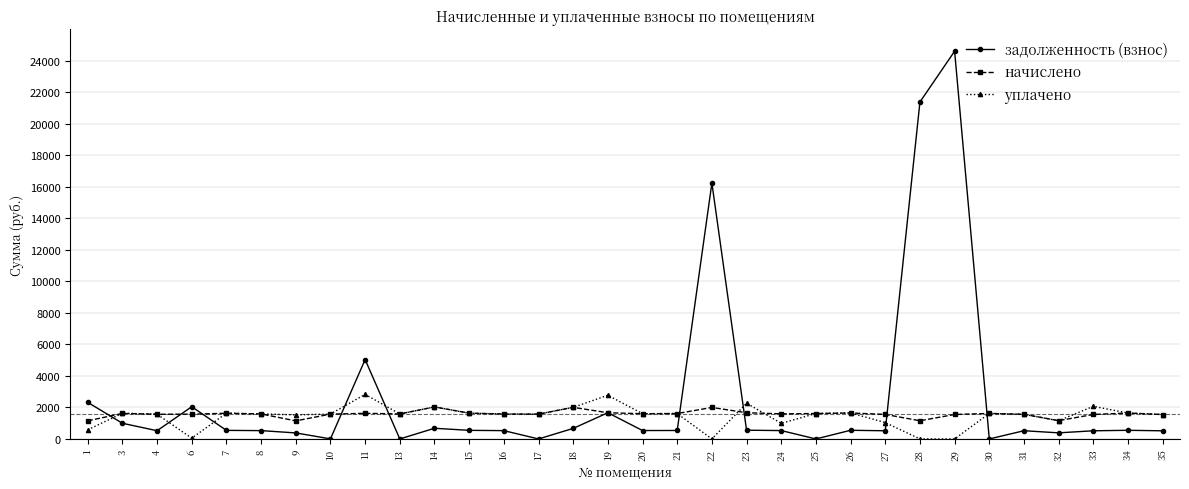

What is the difference between the highest and lowest values at 4?

1044.7